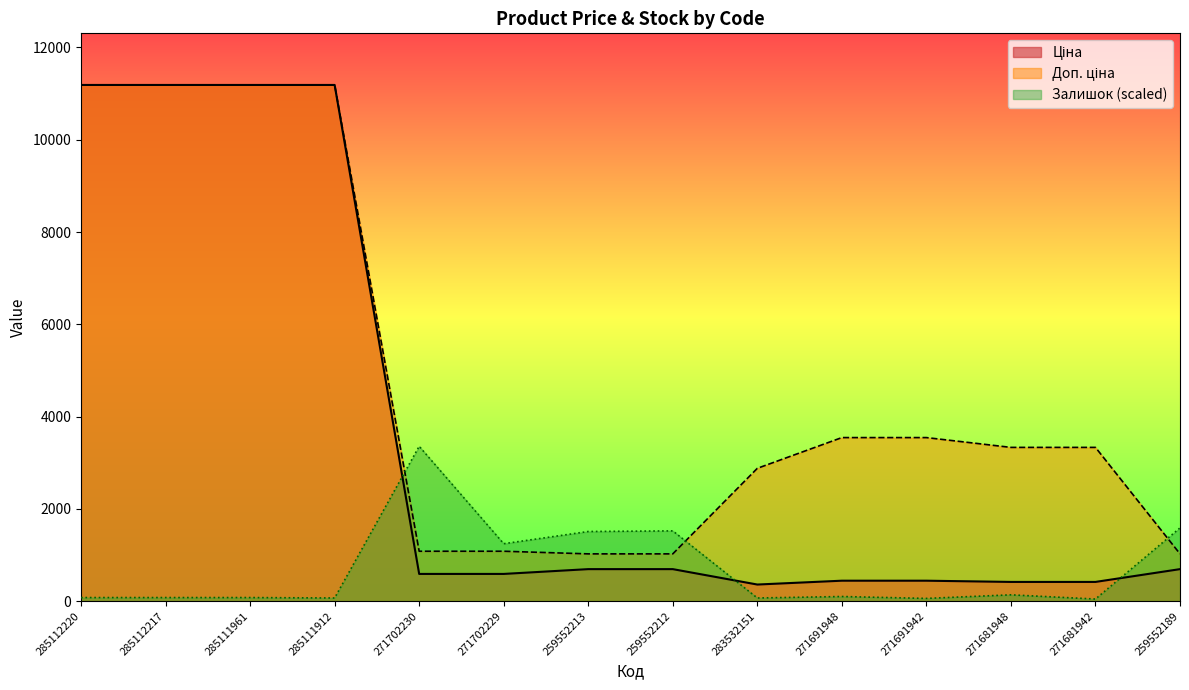

At how many categories does at least one series exceed 5753?

4